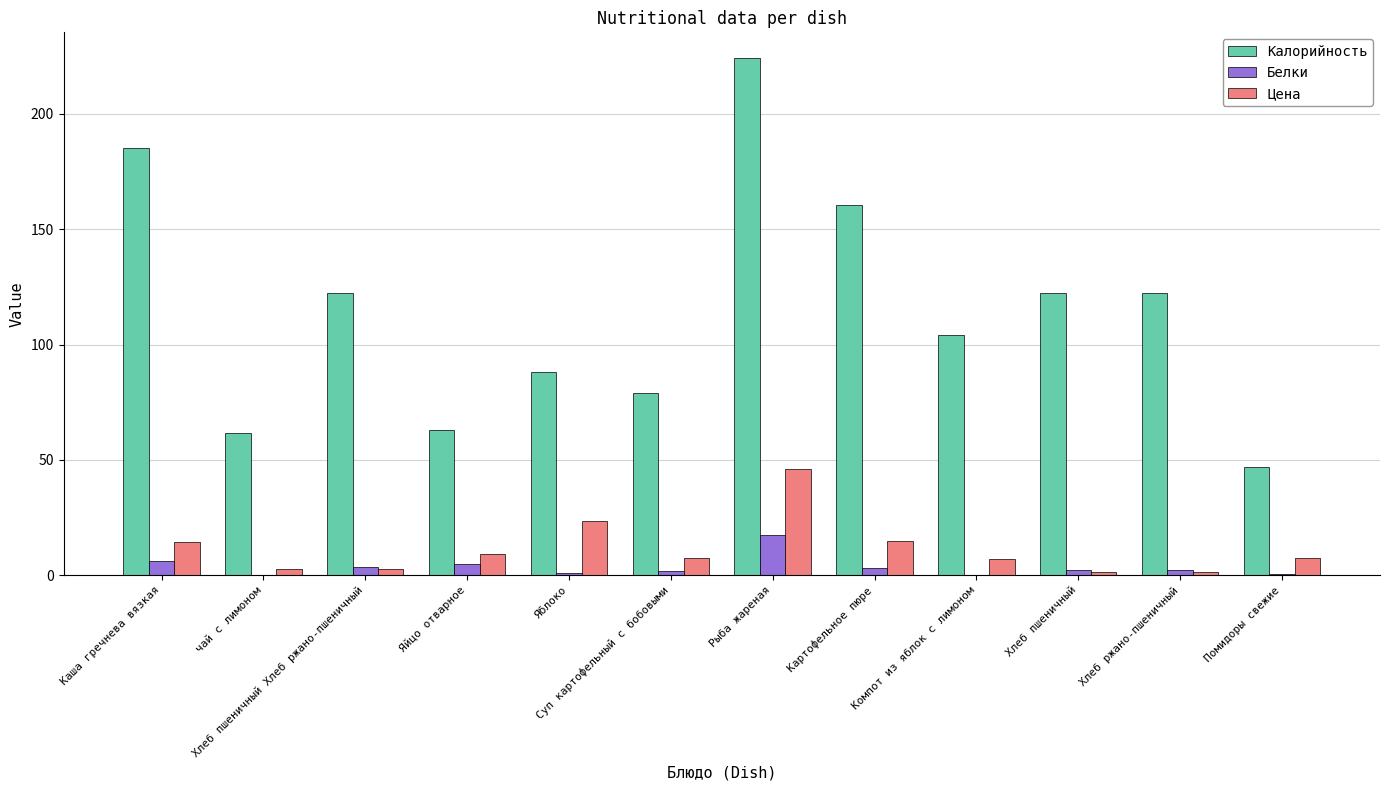

What is the approximate value of Белки at Хлеб ржано-пшеничный?

2.5